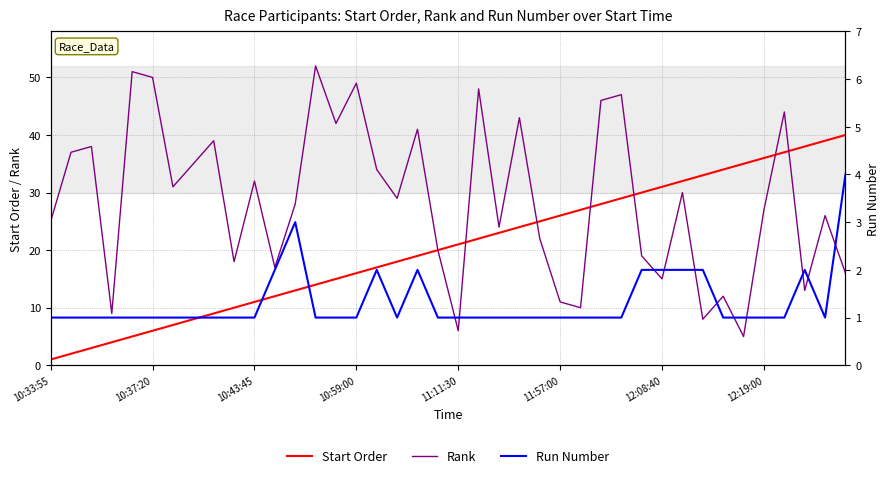

True or false: Start Order has more than 0 points higher than both neighbors.

False